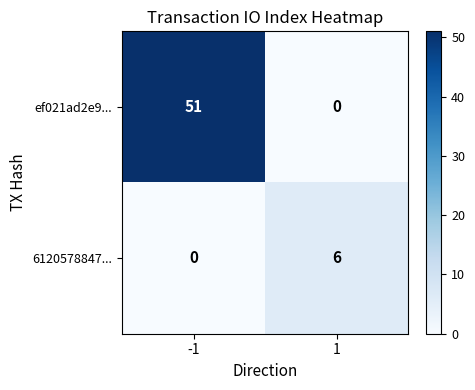

At how many categories does at least one series exceed 42?

1